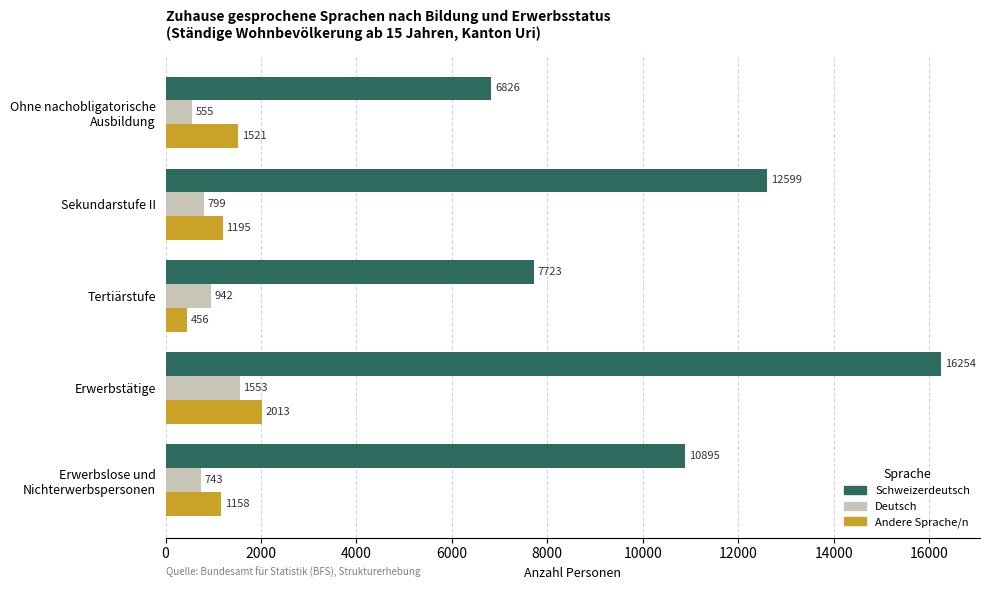

What is the greatest value displayed?

16253.7